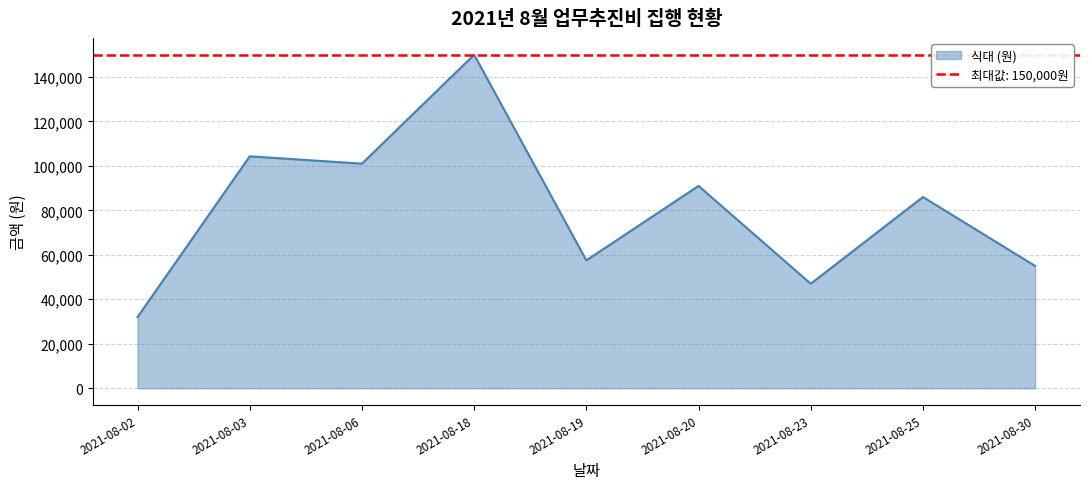

Reading left to right, list all the values displayed in this chart.

2021-08-02=32000	2021-08-03=104300	2021-08-06=101000	2021-08-18=150000	2021-08-19=57500	2021-08-20=91000	2021-08-23=47000	2021-08-25=86000	2021-08-30=55000